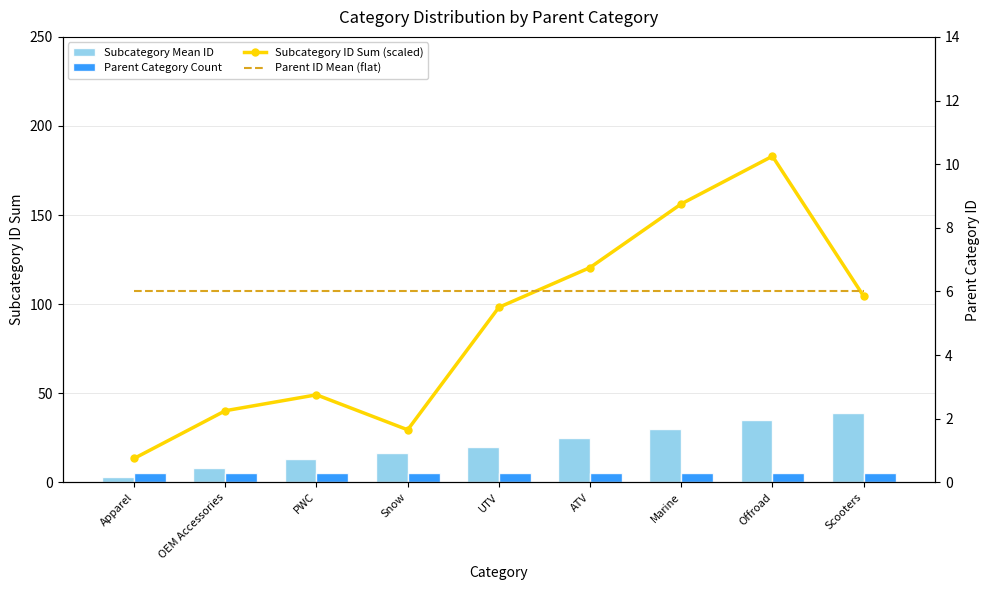

Rank the series at PWC from lowest to highest value.

Subcategory ID Sum (scaled), Parent Category Count, Parent ID Mean (flat), Subcategory Mean ID